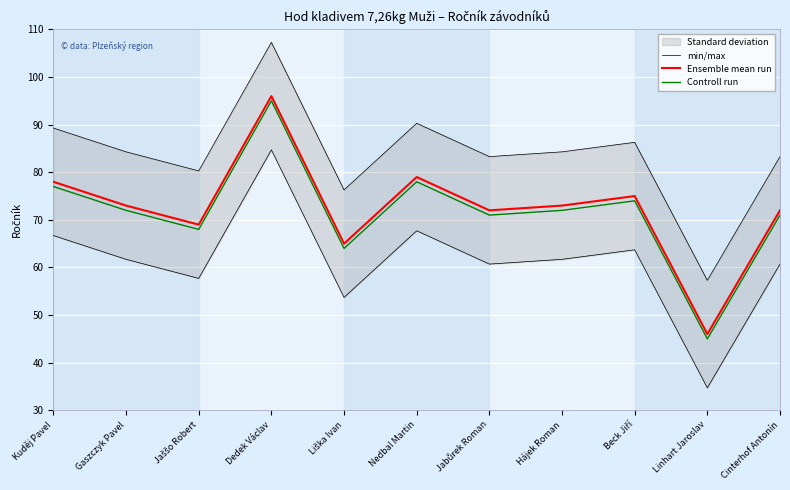

In Controll run, how many points are higher than both neighbors (excluding endpoints)?

3